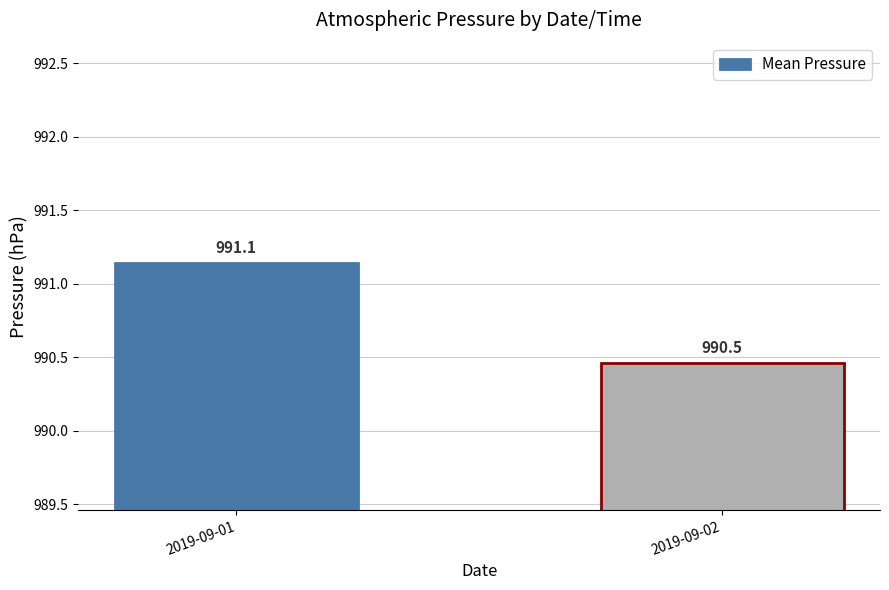

What is the difference between the values at 2019-09-01 and 2019-09-02?

0.7